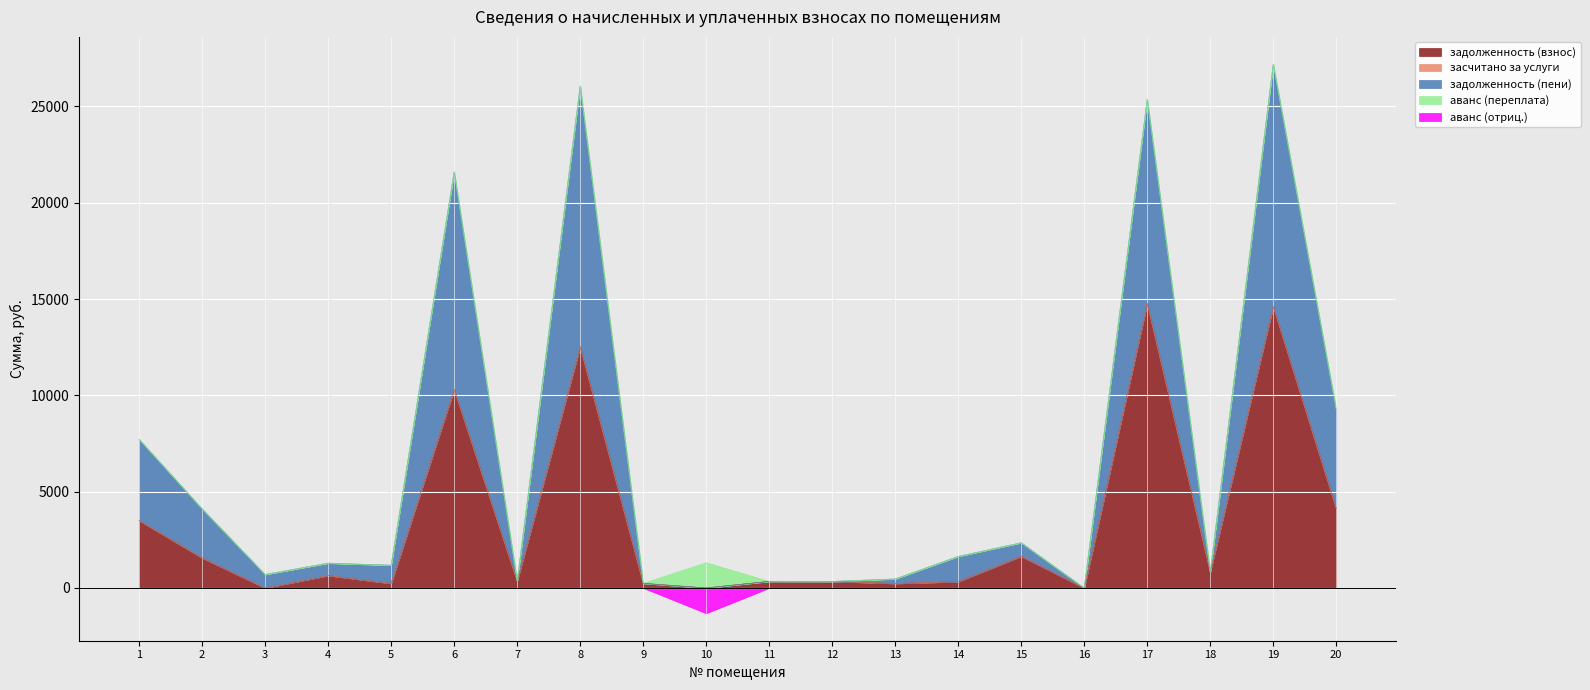

What is the difference between the second highest and second lowest values in the задолженность (взнос) series?

14613.4